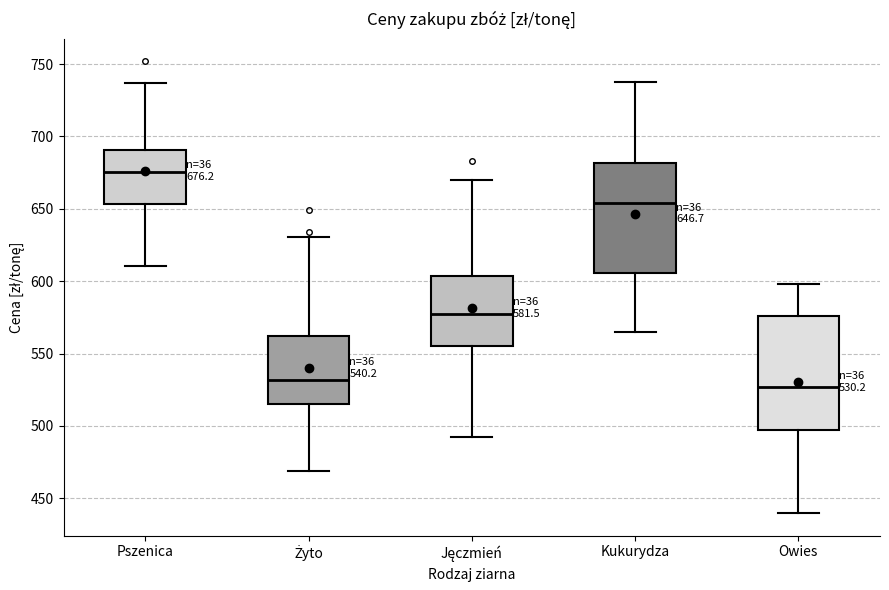

Which box's median line is the highest?

Pszenica